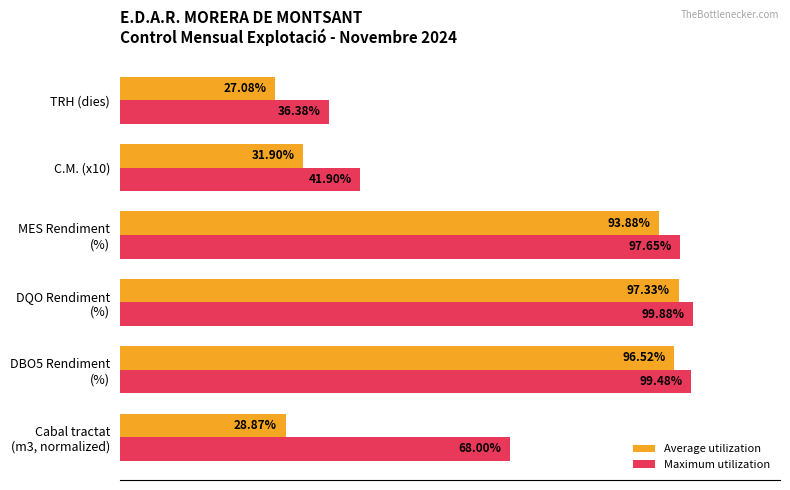

What are all the series names shown in the legend?

Average utilization, Maximum utilization